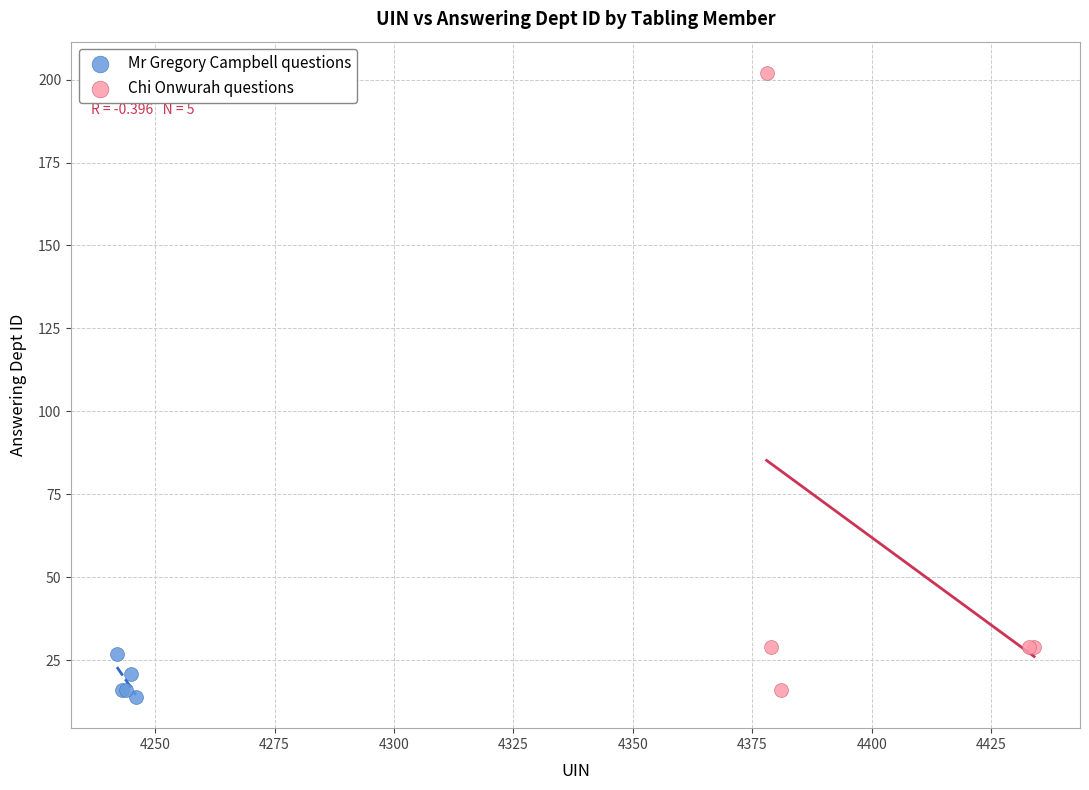

Which series has the widest spread of Y values?

Chi Onwurah questions